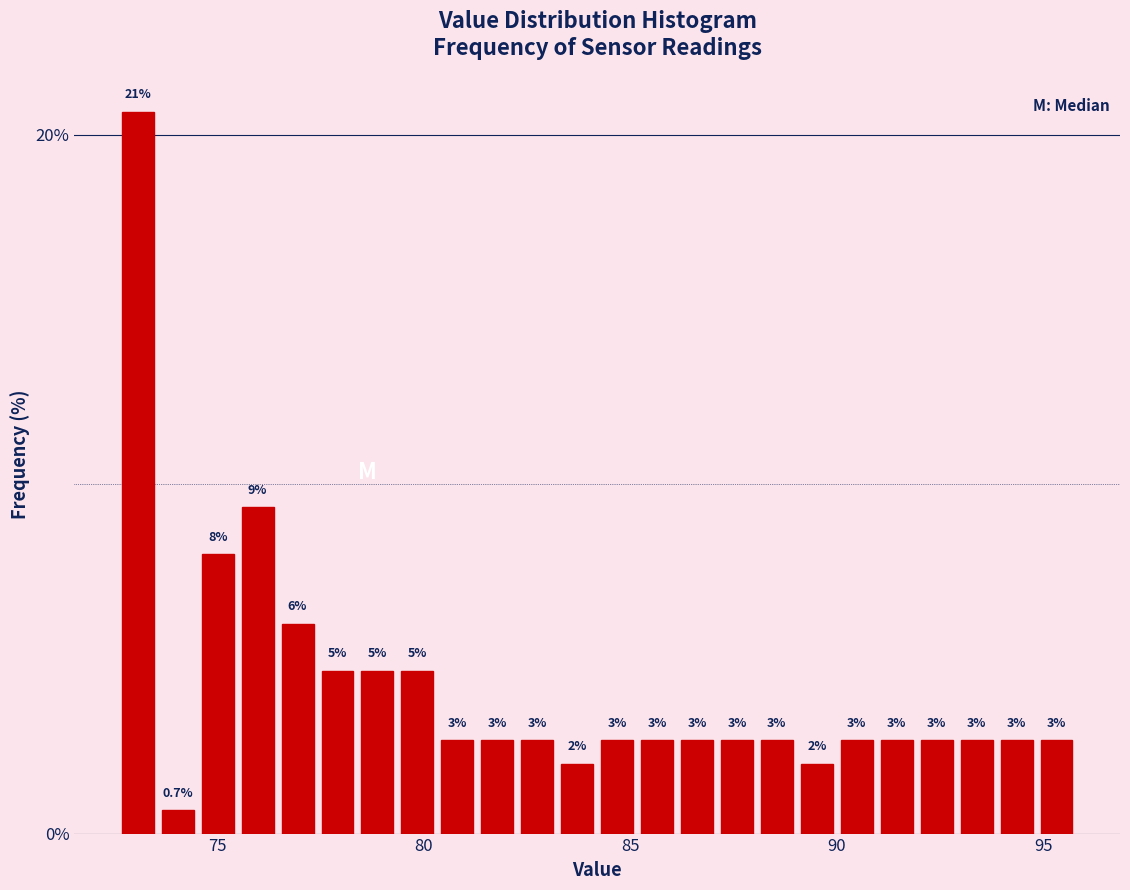

Read against the x-axis, roughly where is the centre of the tallest bar?

73.0